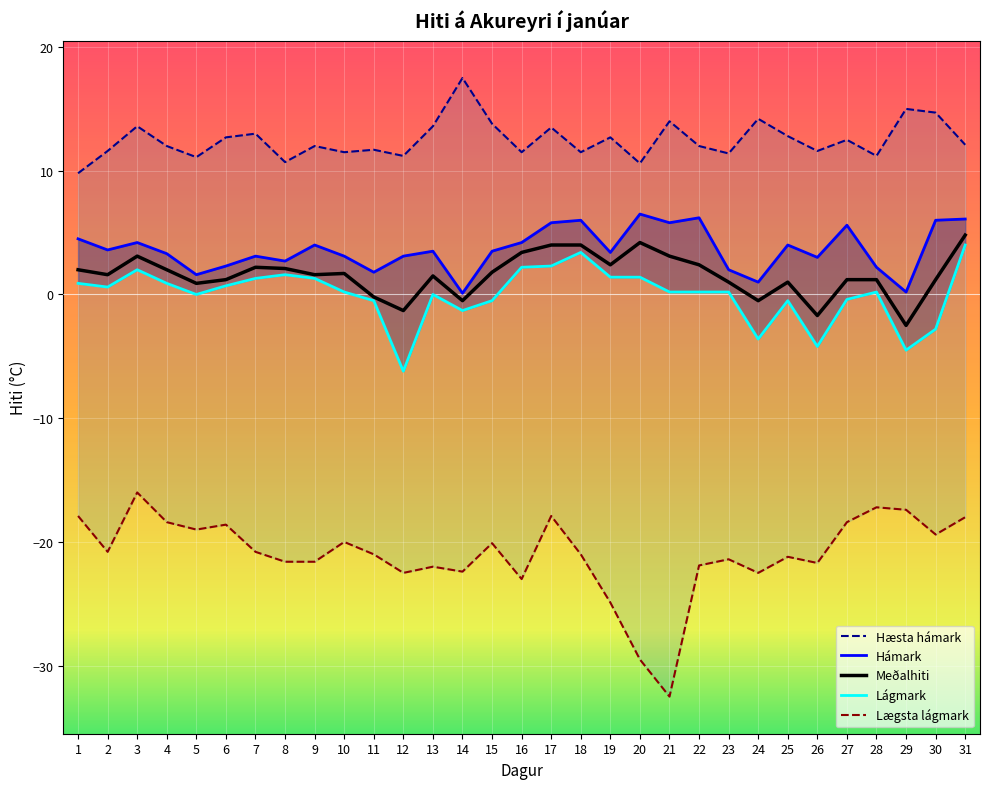

True or false: Lægsta lágmark and Hæsta hámark cross at least once.

False